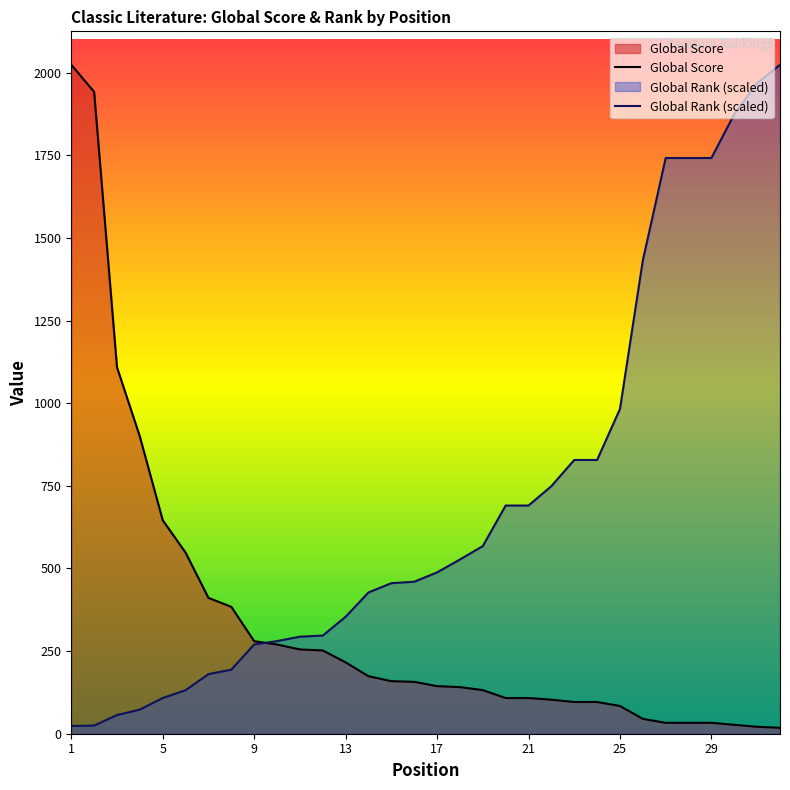

List the series in order of their overall mean, lowest first.

Global Score, Global Rank (scaled)